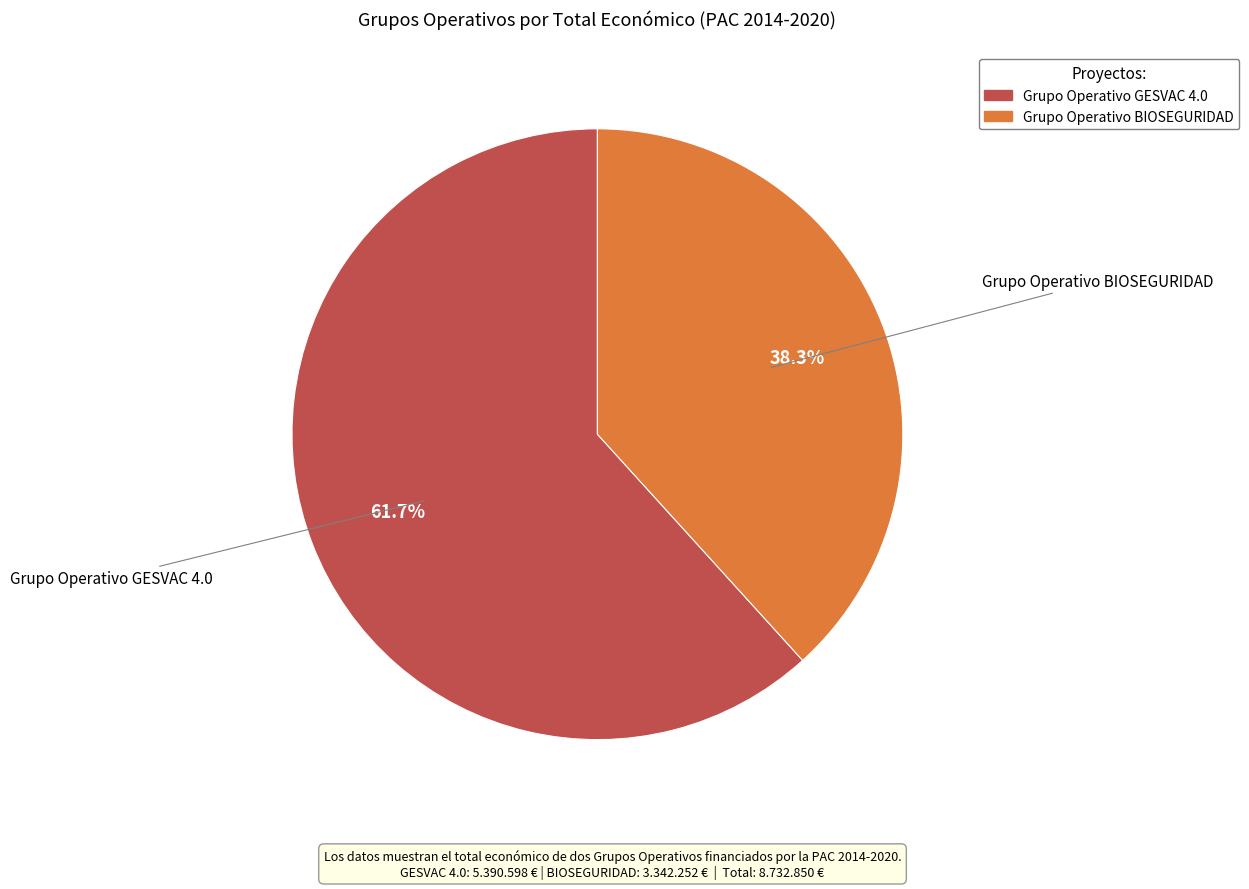

What portion of the pie excludes Grupo Operativo GESVAC 4.0?

38.3%